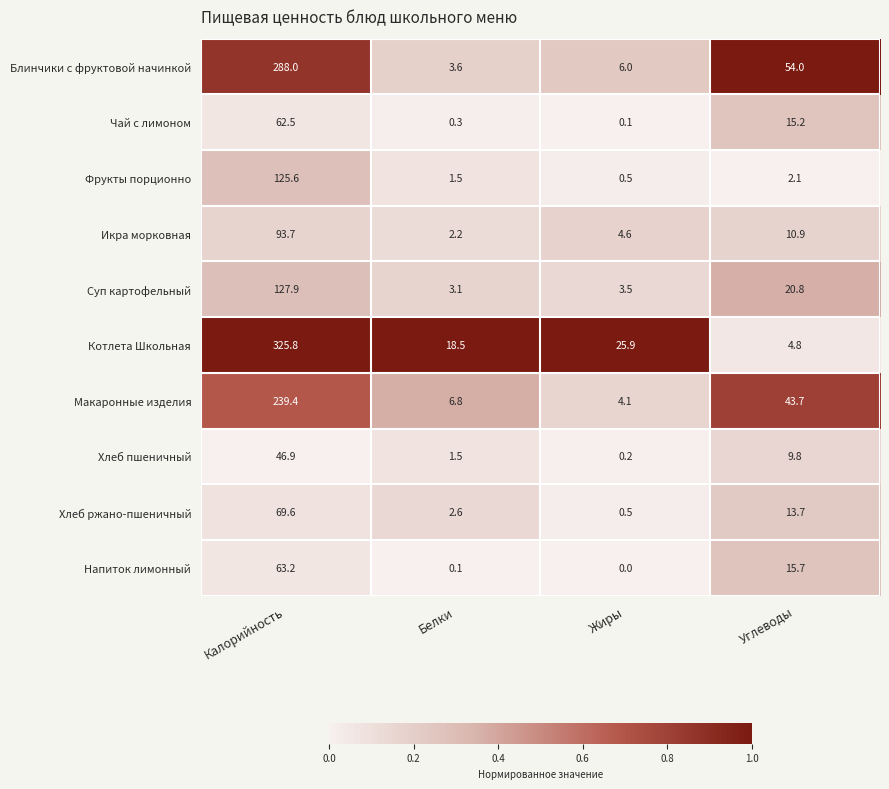

What is the total value across all series at Углеводы?

190.7